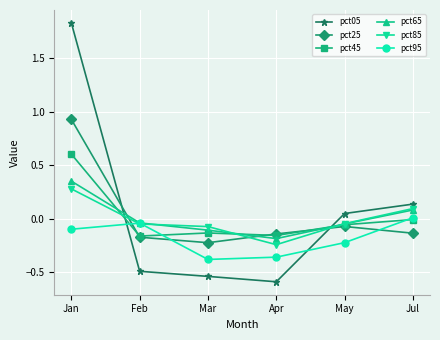

What is the smallest value displayed?

-0.6